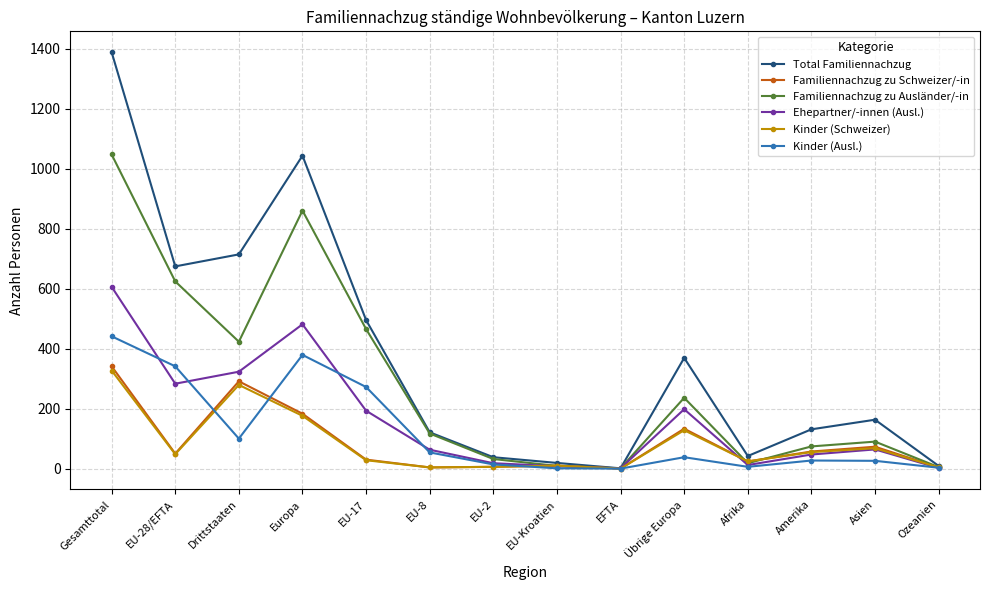

What is the label of the 14th point from the left?

Ozeanien